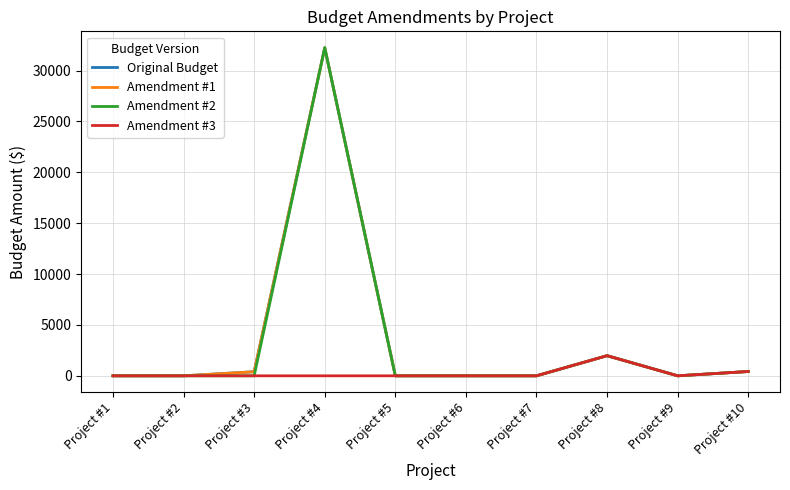

What is the difference between the second highest and second lowest values in the Amendment #1 series?

1978